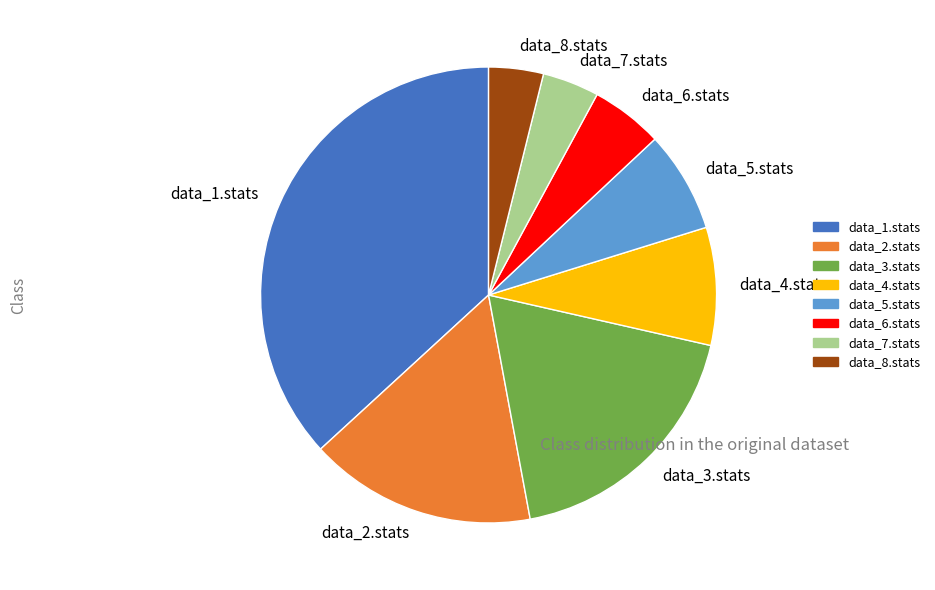

Is there a majority slice in this chart?

No